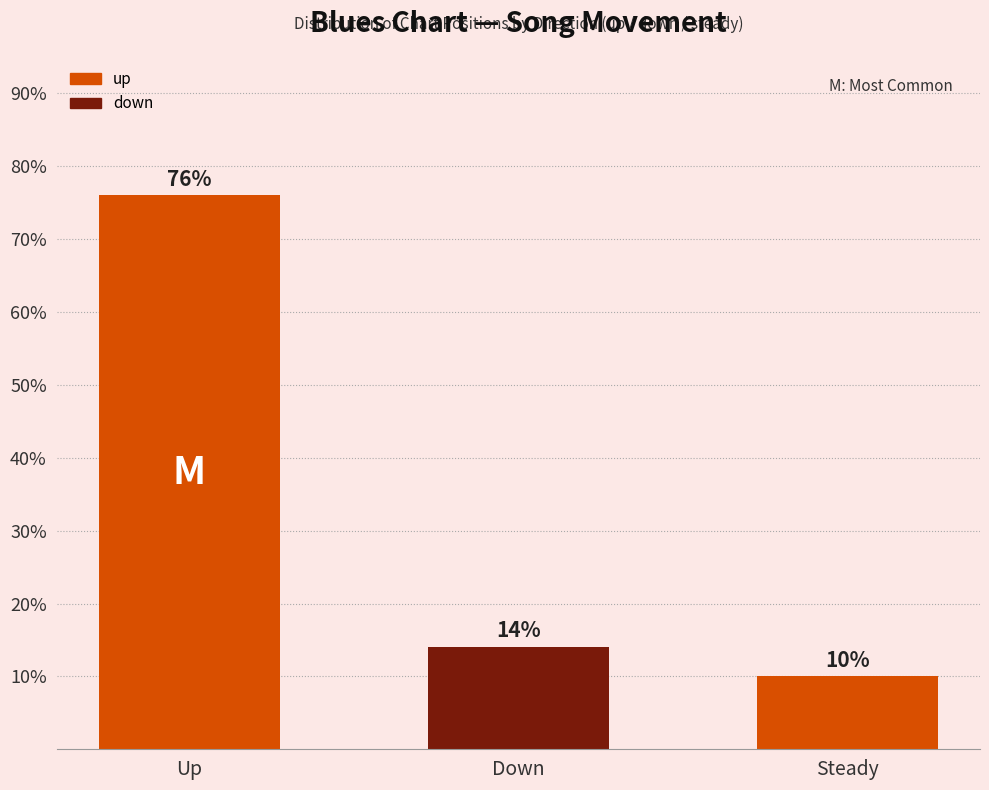

Approximately how many times larger is the value at Down compared to Steady?

1.4